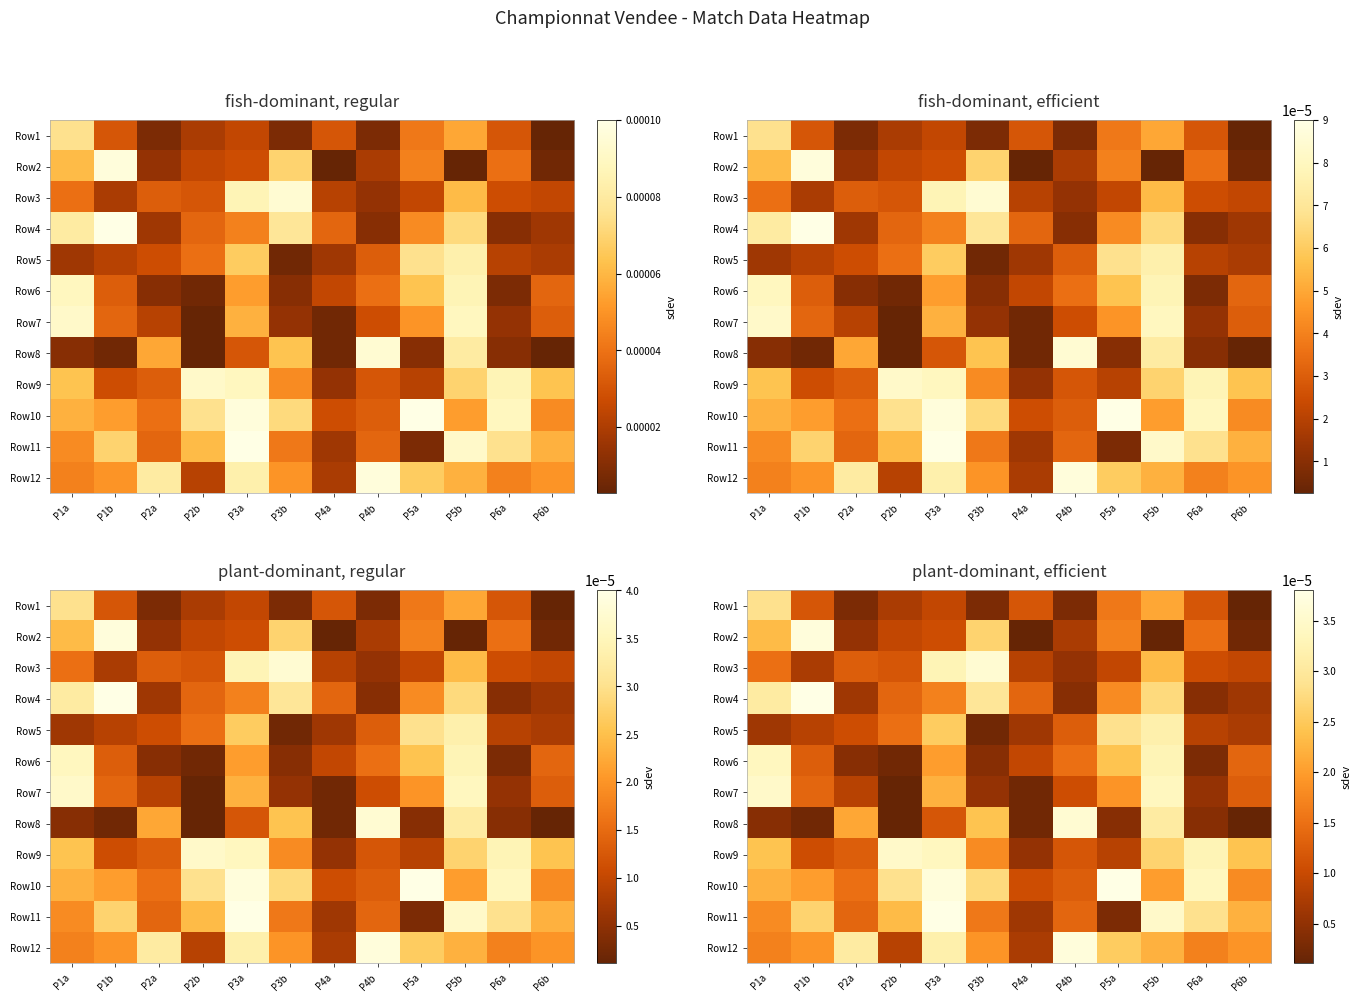

Is it true that Row3 equals 0.0 at P3a?

False